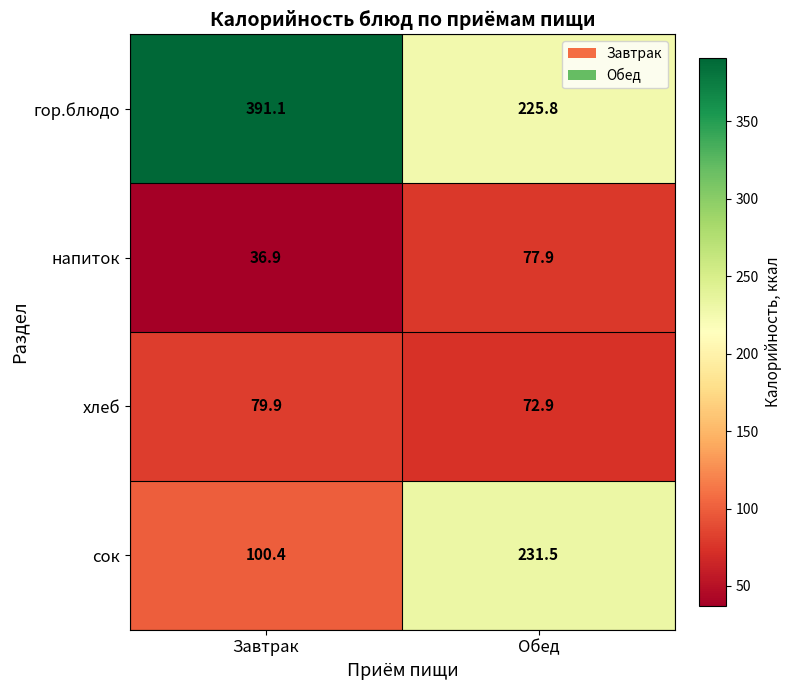

Rank the series at Обед from highest to lowest value.

сок, гор.блюдо, напиток, хлеб